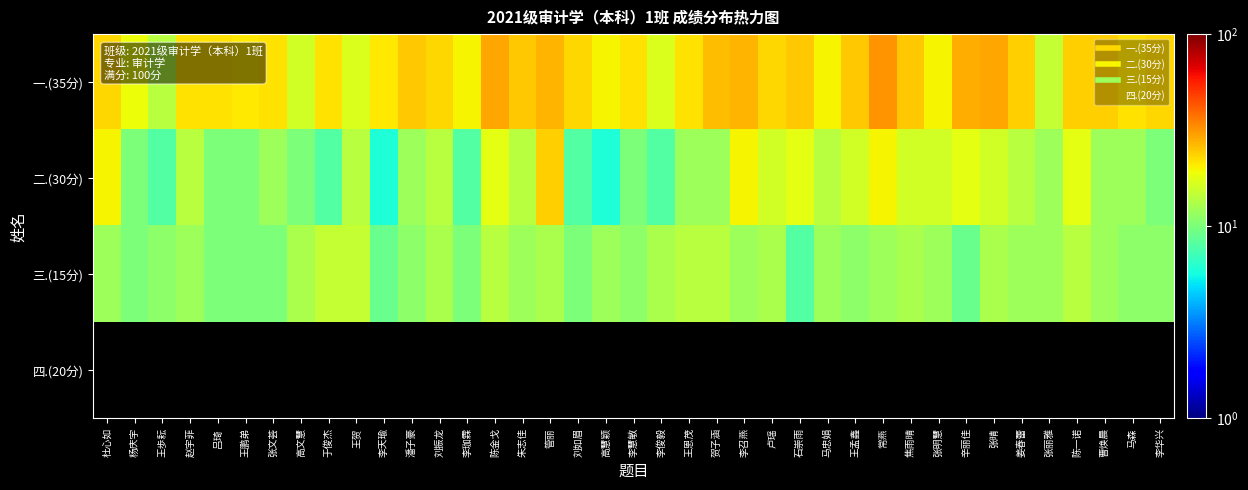

Reading left to right, transcribe all the data shown in this chart.

一.(35分): 杜心如=23	杨庆宇=19	王歩耘=14	赵宇菲=22	吕琦=22	王鹏弟=21	张文荟=22	高文慧=16	于俊杰=22	王贺=17	李天瑜=21	潘子豪=25	刘振龙=23	李珈霖=20	陈金戈=29	朱志佳=25	管丽=27	刘如眉=23	高慧颖=20	李慧敏=22	李俊毅=17	王恩茂=22	贺子涵=26	李召燕=27	卢瑶=23	石崇雨=25	马忠娟=20	王孟鑫=25	常燕=32	焦雨晴=25	张明慧=20	辛丽佳=28	张晴=29	姜春蕾=24	张丽雅=15	陈一诺=24	曹焕晨=24	马森=22	李华兴=23
二.(30分): 杜心如=20	杨庆宇=10	王歩耘=8	赵宇菲=14	吕琦=10	王鹏弟=10	张文荟=12	高文慧=10	于俊杰=8	王贺=14	李天瑜=6	潘子豪=12	刘振龙=14	李珈霖=8	陈金戈=18	朱志佳=14	管丽=24	刘如眉=8	高慧颖=6	李慧敏=10	李俊毅=8	王恩茂=12	贺子涵=12	李召燕=20	卢瑶=16	石崇雨=18	马忠娟=14	王孟鑫=16	常燕=20	焦雨晴=16	张明慧=16	辛丽佳=18	张晴=16	姜春蕾=14	张丽雅=12	陈一诺=18	曹焕晨=12	马森=12	李华兴=10
三.(15分): 杜心如=12	杨庆宇=10	王歩耘=11	赵宇菲=12	吕琦=10	王鹏弟=10	张文荟=10	高文慧=13	于俊杰=15	王贺=15	李天瑜=9	潘子豪=11	刘振龙=13	李珈霖=10	陈金戈=14	朱志佳=12	管丽=13	刘如眉=10	高慧颖=12	李慧敏=11	李俊毅=13	王恩茂=14	贺子涵=14	李召燕=12	卢瑶=13	石崇雨=8	马忠娟=12	王孟鑫=11	常燕=12	焦雨晴=13	张明慧=12	辛丽佳=9	张晴=13	姜春蕾=12	张丽雅=12	陈一诺=14	曹焕晨=12	马森=11	李华兴=11
四.(20分): 杜心如=0	杨庆宇=0	王歩耘=0	赵宇菲=0	吕琦=0	王鹏弟=0	张文荟=0	高文慧=0	于俊杰=0	王贺=0	李天瑜=0	潘子豪=0	刘振龙=0	李珈霖=0	陈金戈=0	朱志佳=0	管丽=0	刘如眉=0	高慧颖=0	李慧敏=0	李俊毅=0	王恩茂=0	贺子涵=0	李召燕=0	卢瑶=0	石崇雨=0	马忠娟=0	王孟鑫=0	常燕=0	焦雨晴=0	张明慧=0	辛丽佳=0	张晴=0	姜春蕾=0	张丽雅=0	陈一诺=0	曹焕晨=0	马森=0	李华兴=0